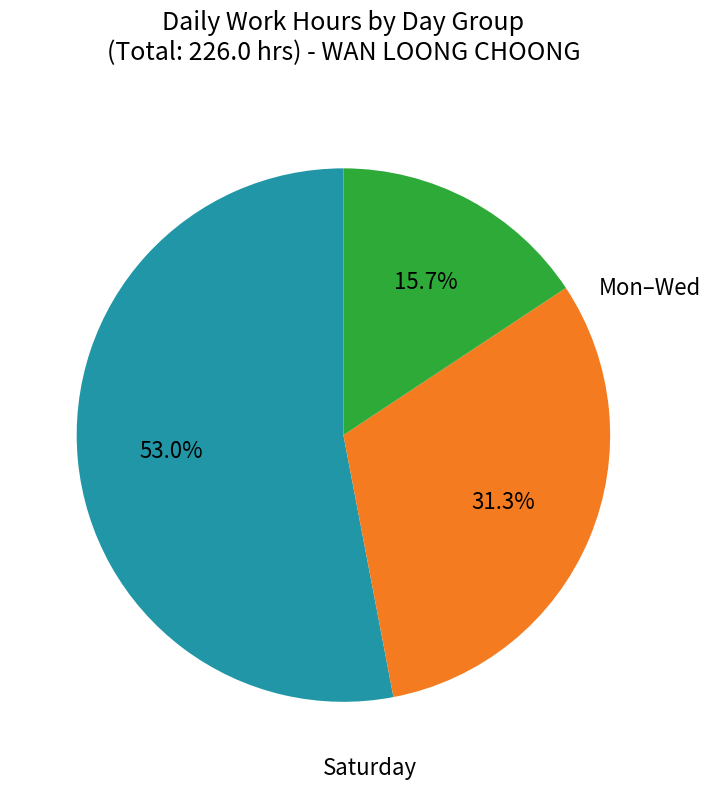

Does any single category account for the majority?

Yes